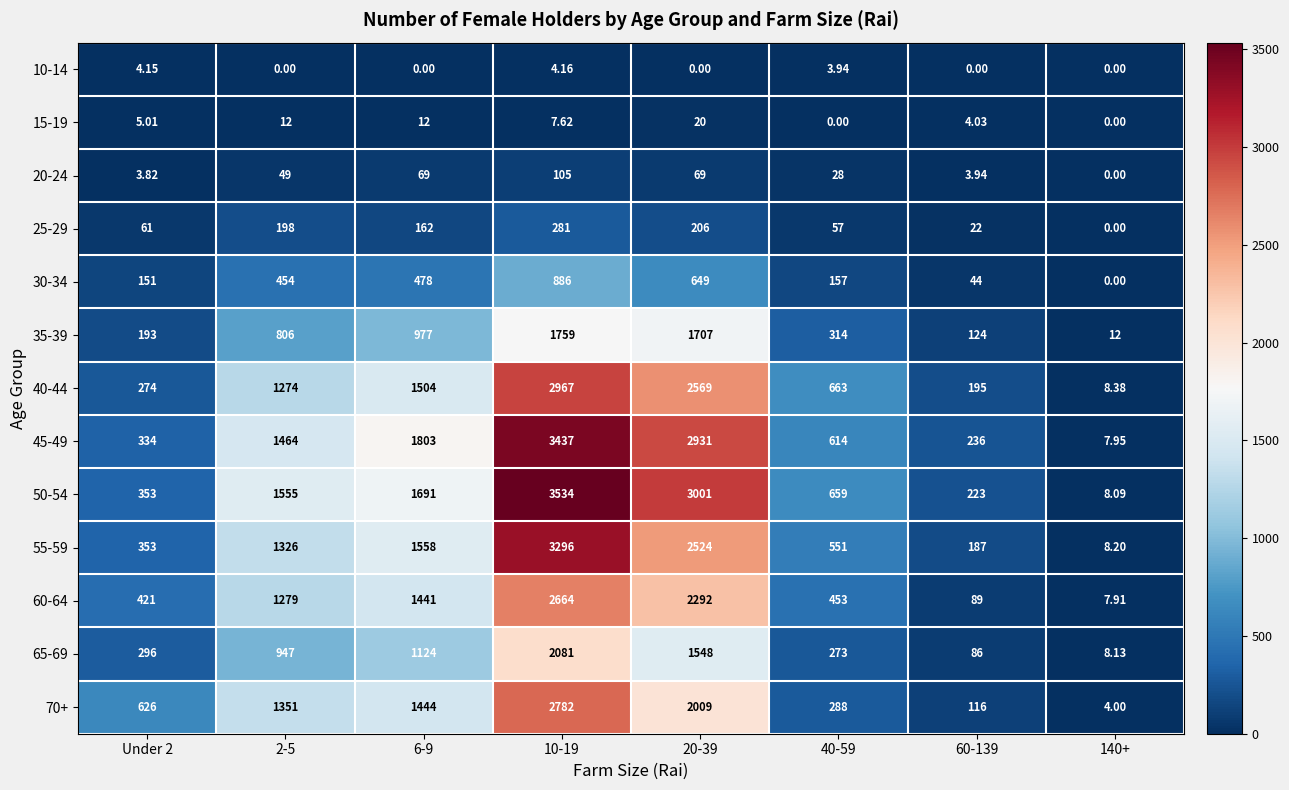

How many series are shown in this chart?

13